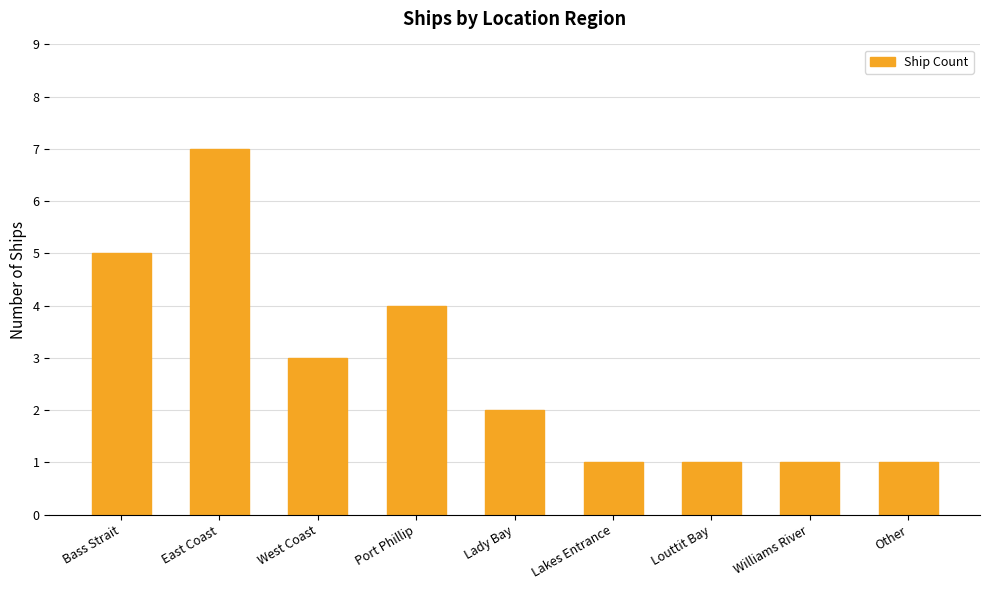

What is the maximum value shown in the chart?

7